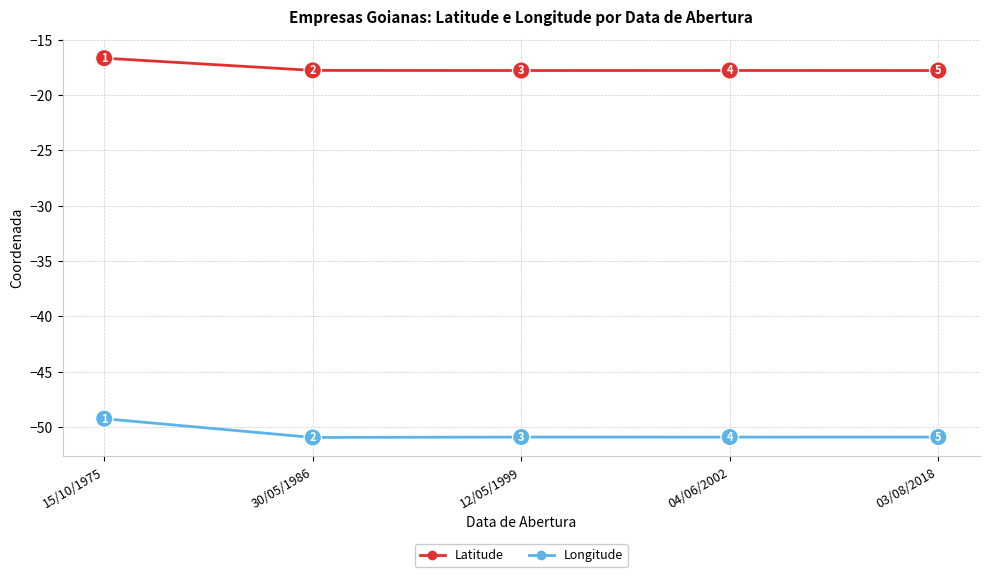

What is the smallest value displayed?

-50.9